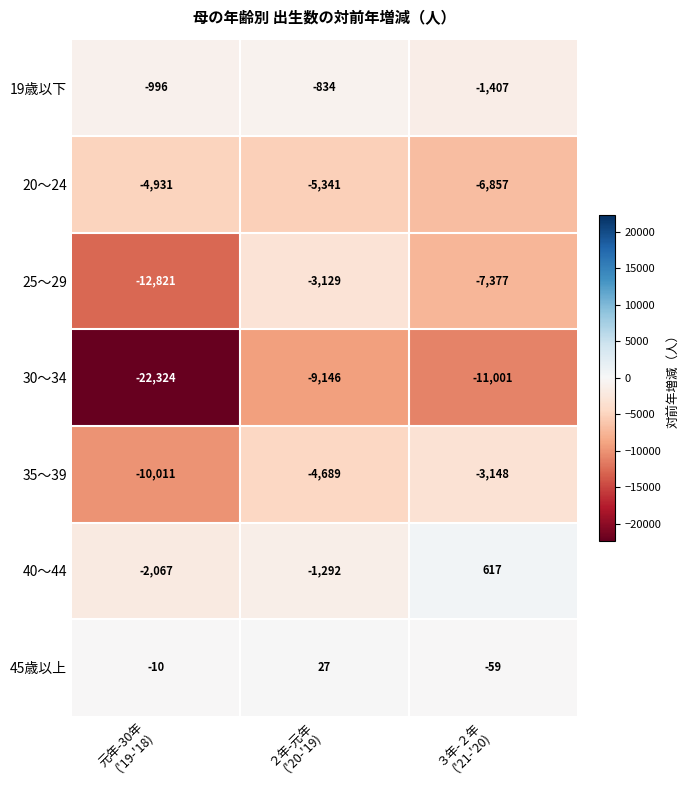

Count the 45歳以上 values in the range -59 to 27.

3